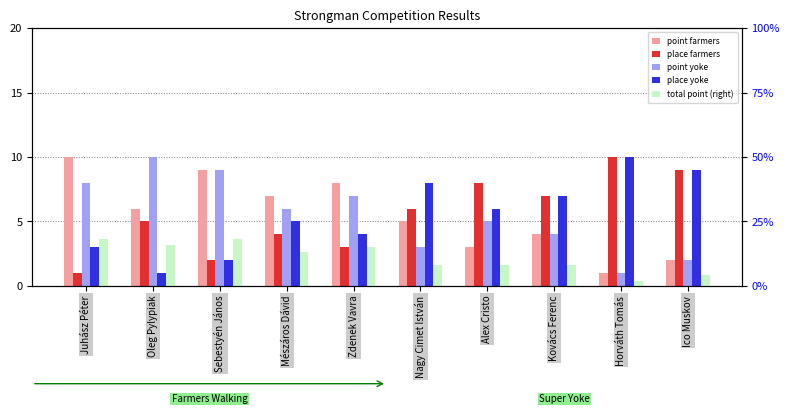

How many distinct data groups are displayed?

5